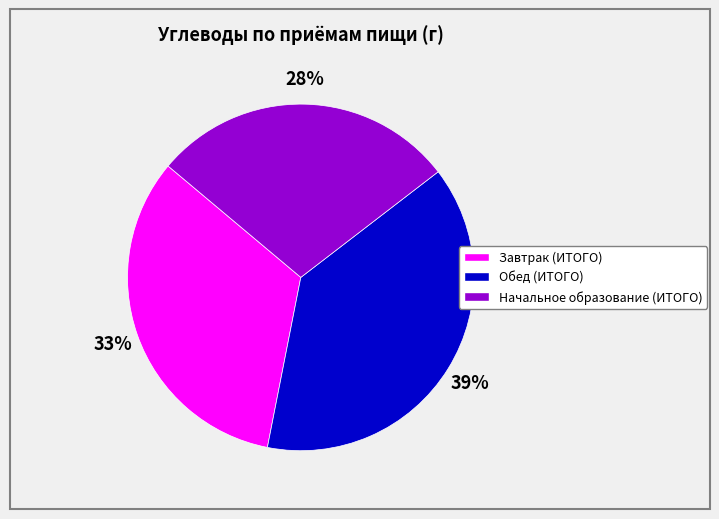

What is the smallest slice in the pie chart?

Начальное образование (ИТОГО)